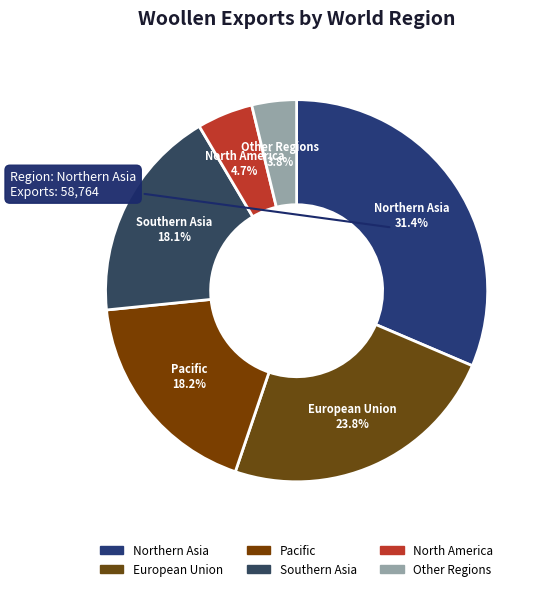

How many segments does this pie chart have?

6